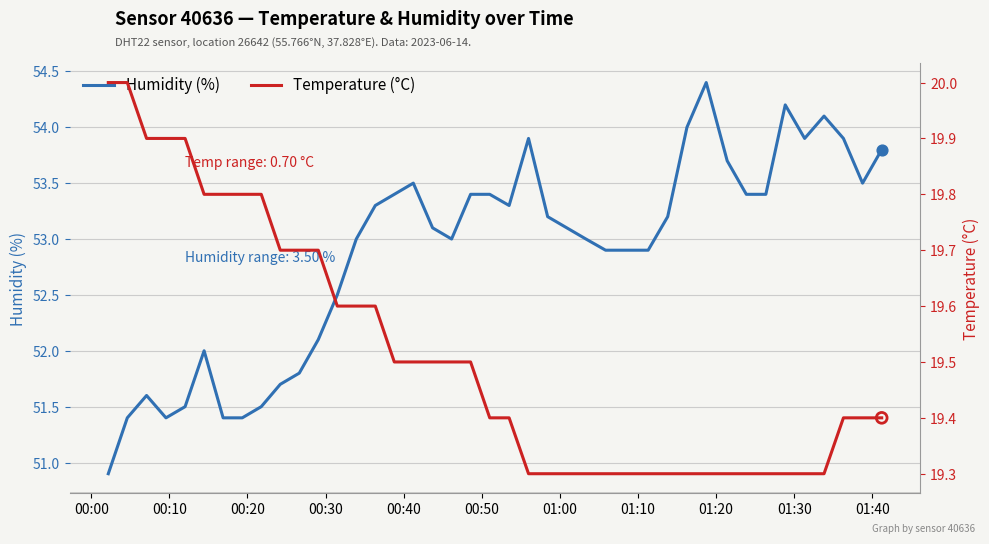

Which series has the largest total across all categories?

humidity